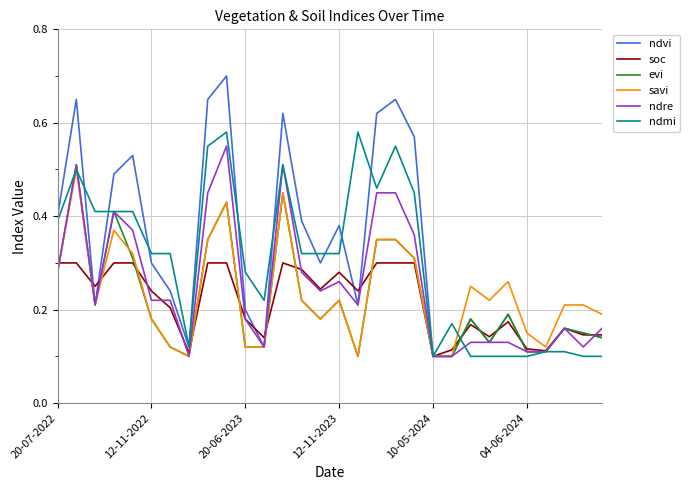

Between 12-11-2022 and 12-11-2023, which series saw the biggest shift?

ndvi